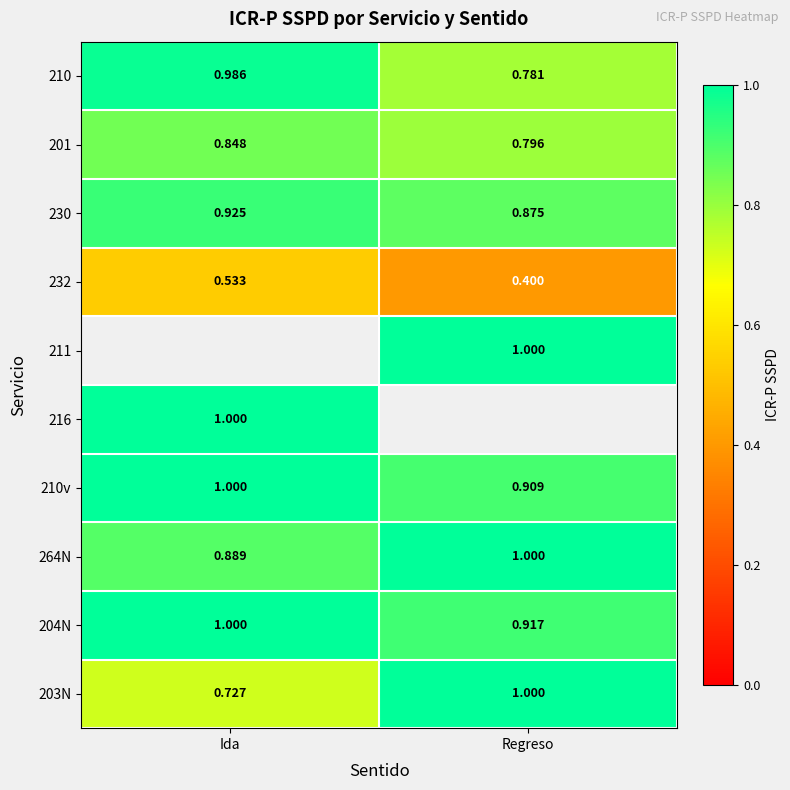

List the labels in order of 264N value, largest first.

Regreso, Ida